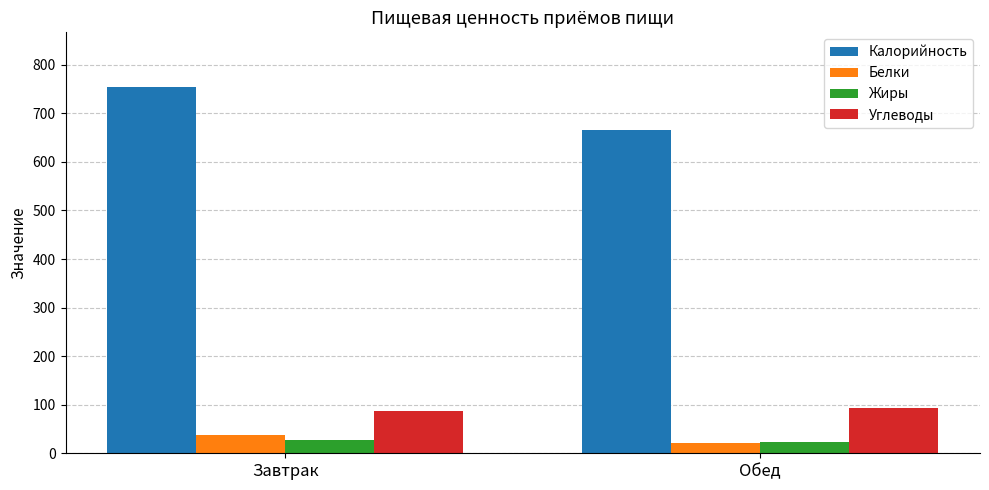

Which series has the largest total across all categories?

Калорийность